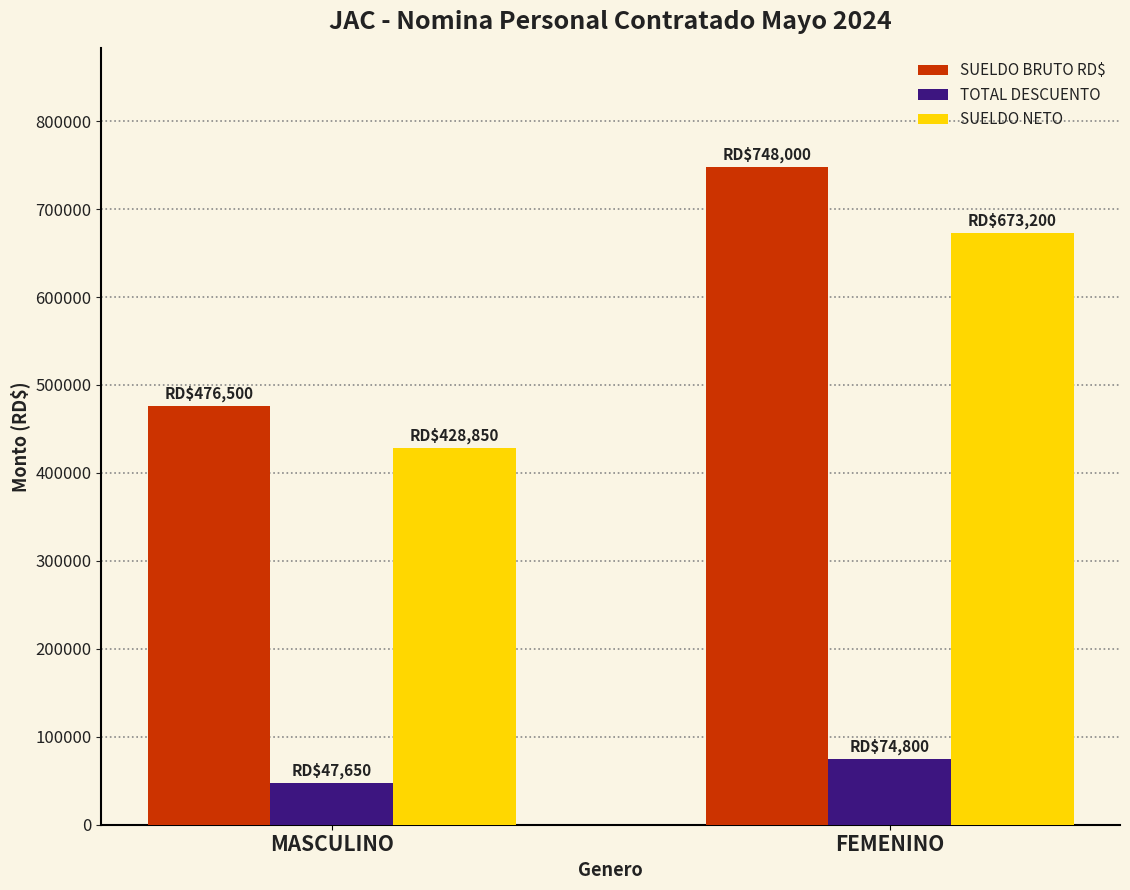

Reading right to left, list all the values displayed in this chart.

SUELDO BRUTO RD$: 748000	476500
TOTAL DESCUENTO: 74800	47650
SUELDO NETO: 673200	428850